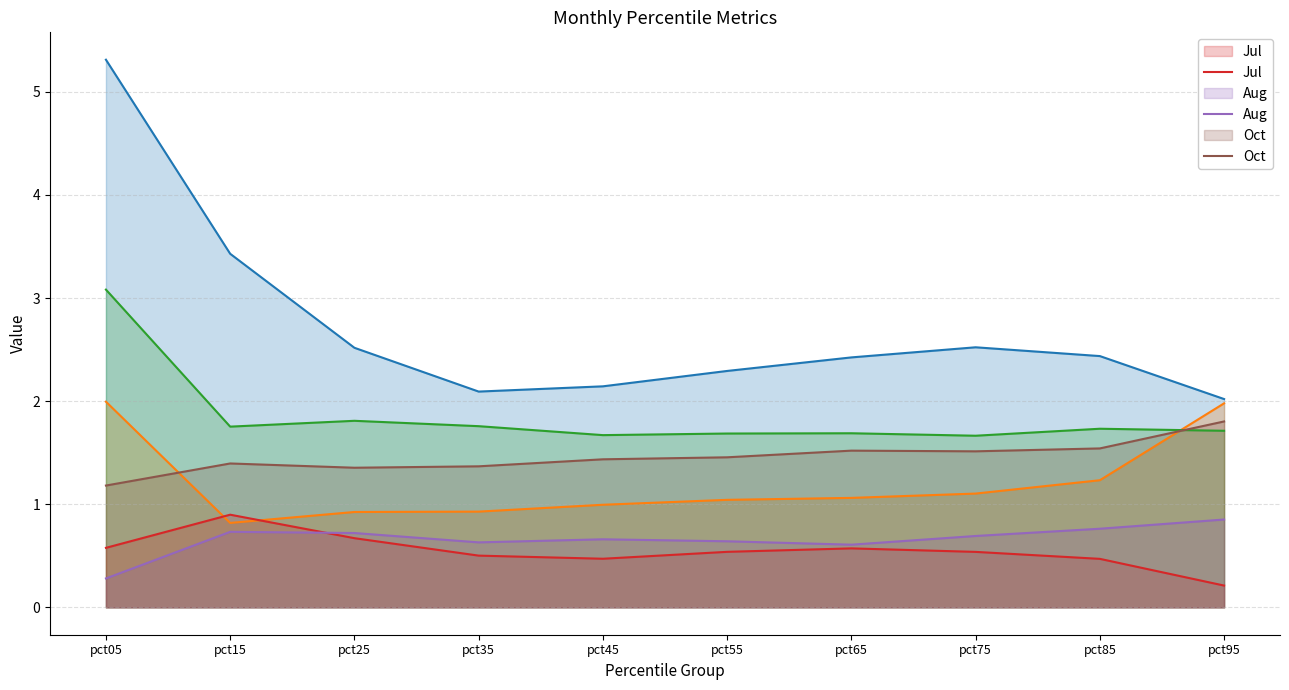

True or false: Aug and Jul intersect in this chart.

True